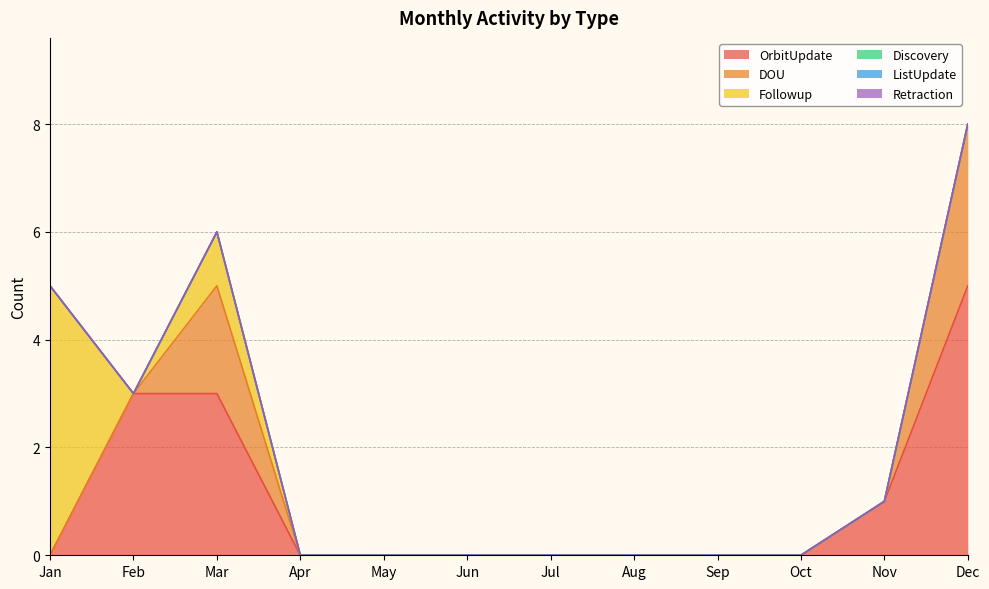

True or false: Retraction and OrbitUpdate cross at least once.

False